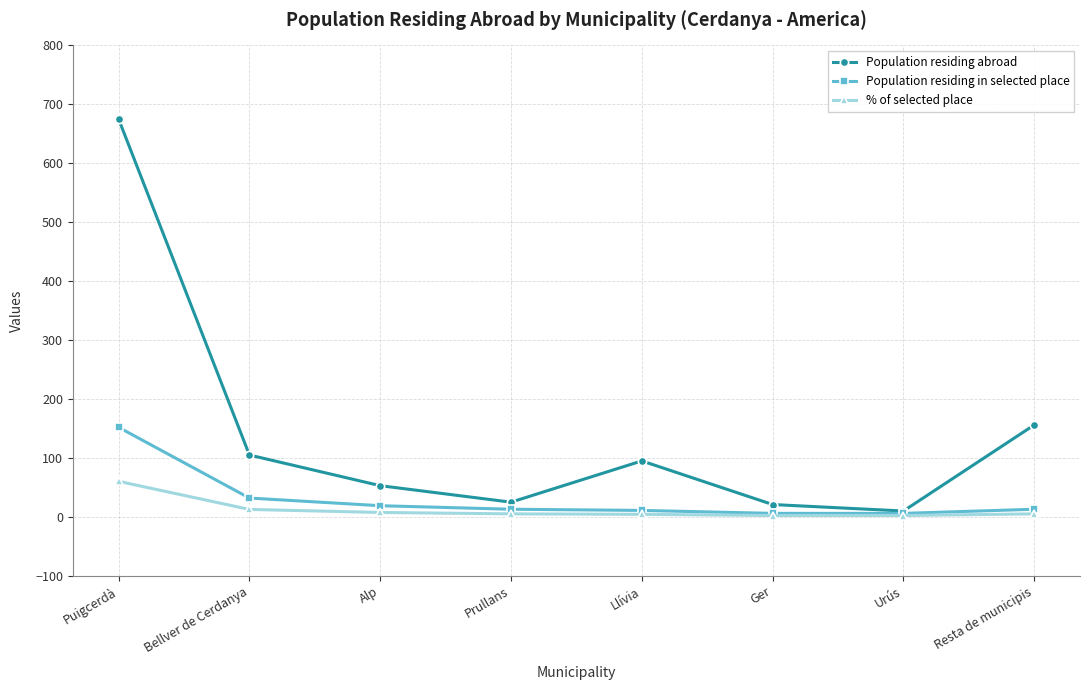

Is it true that % of selected place equals 106.1 at Puigcerdà?

False